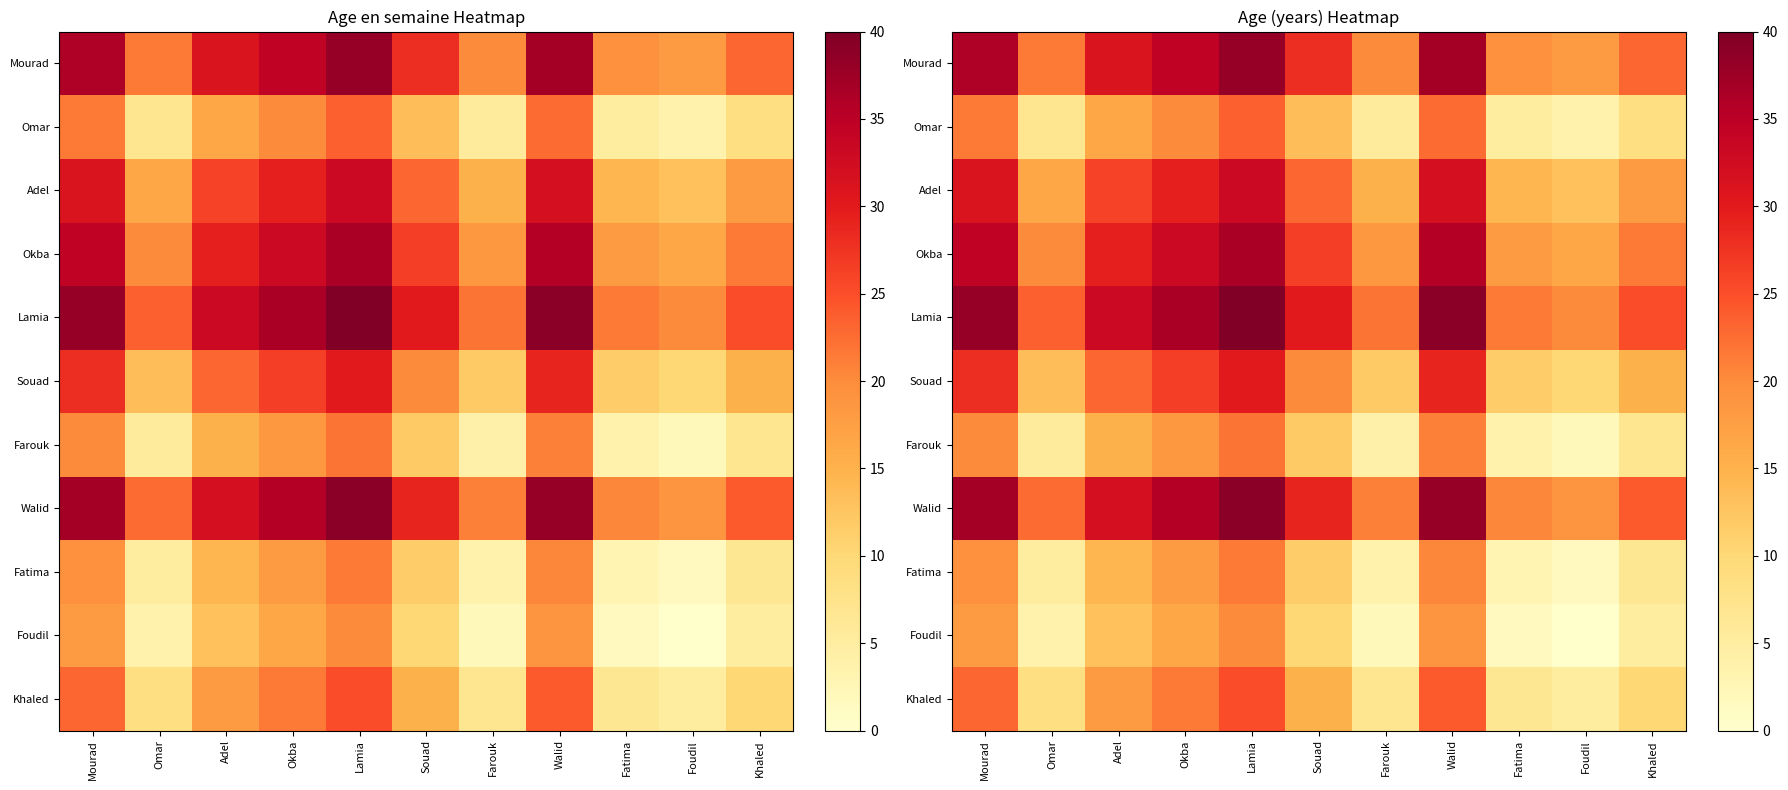

Is the value of Fatima at Lamia greater than the value of Okba at Adel?

No